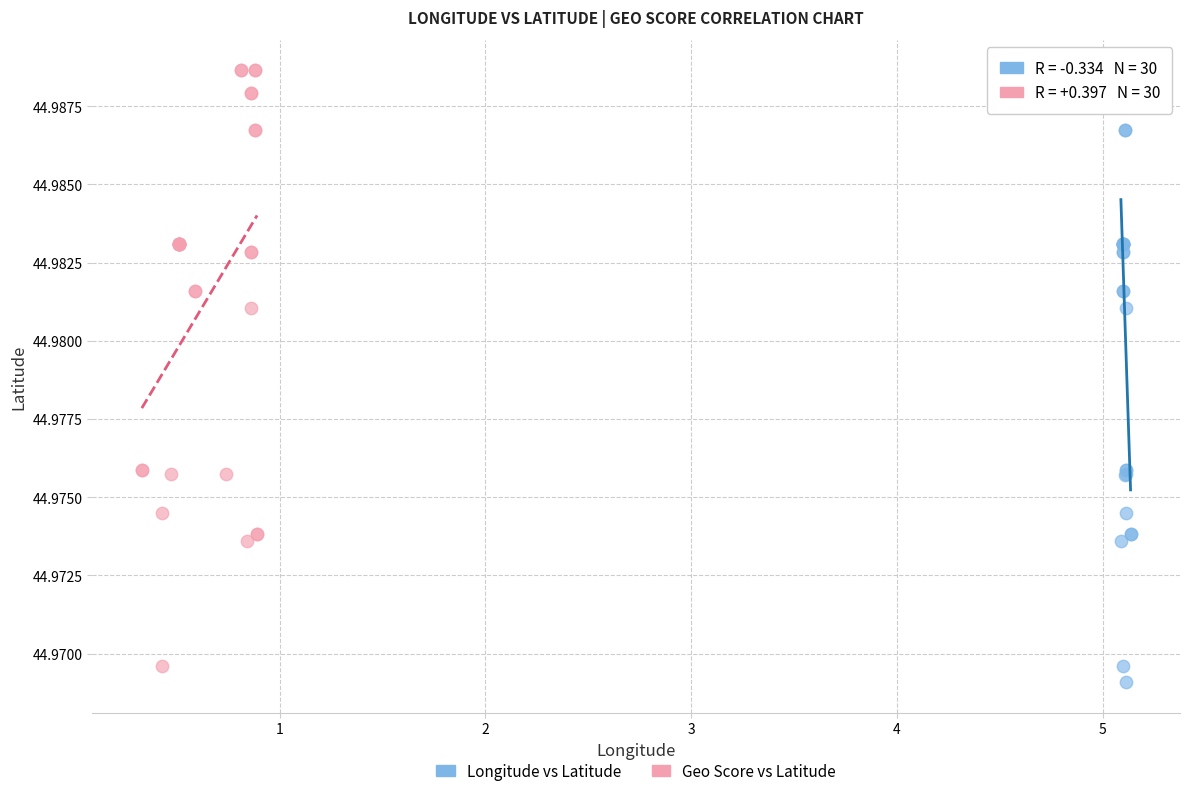

What are all the series names shown in the legend?

Longitude vs Latitude, Geo Score vs Latitude